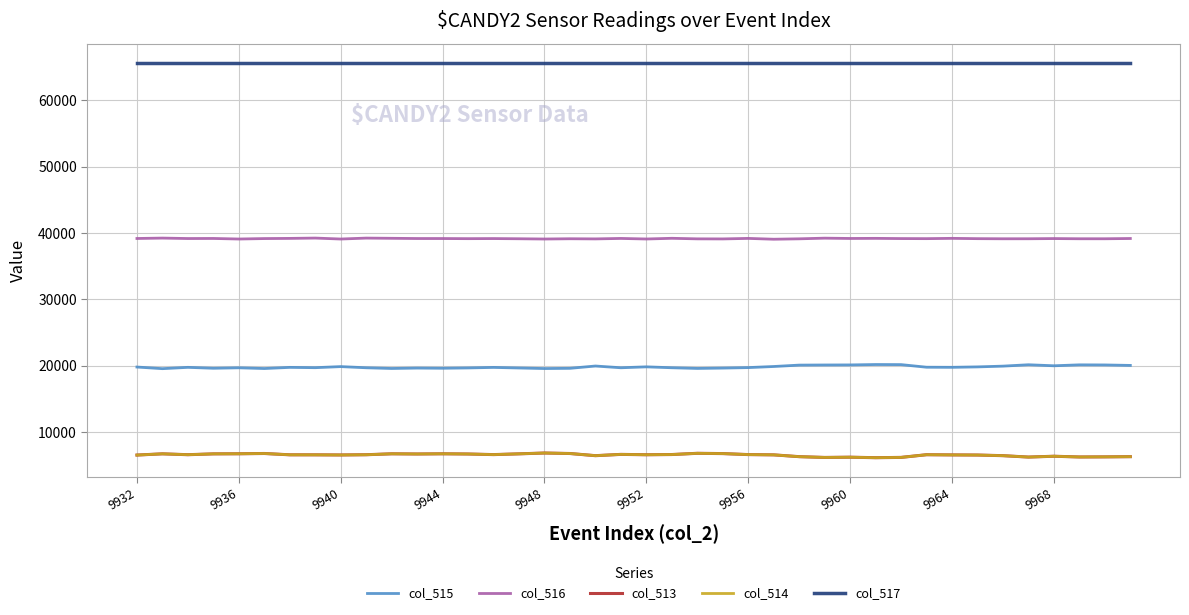

What is the sum of all col_514 values?

262598